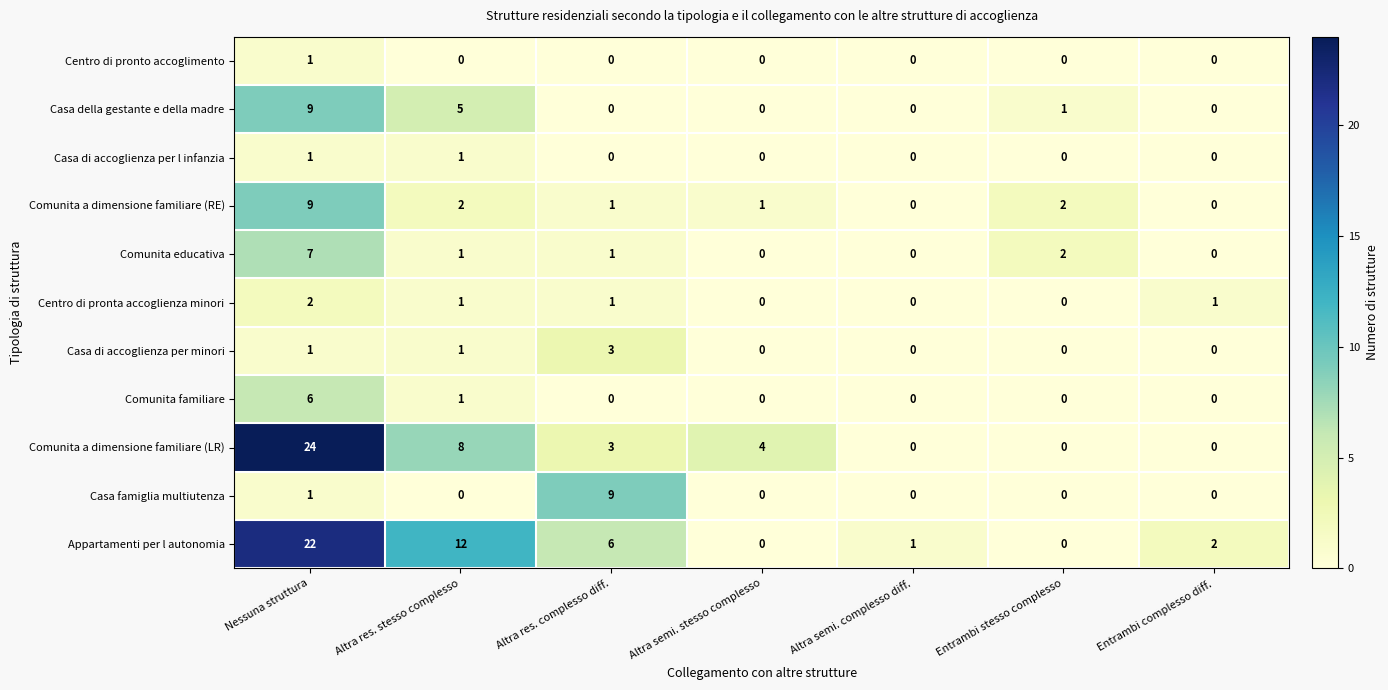

Where does the Comunita a dimensione familiare (RE) series first go above 1?

Nessuna struttura